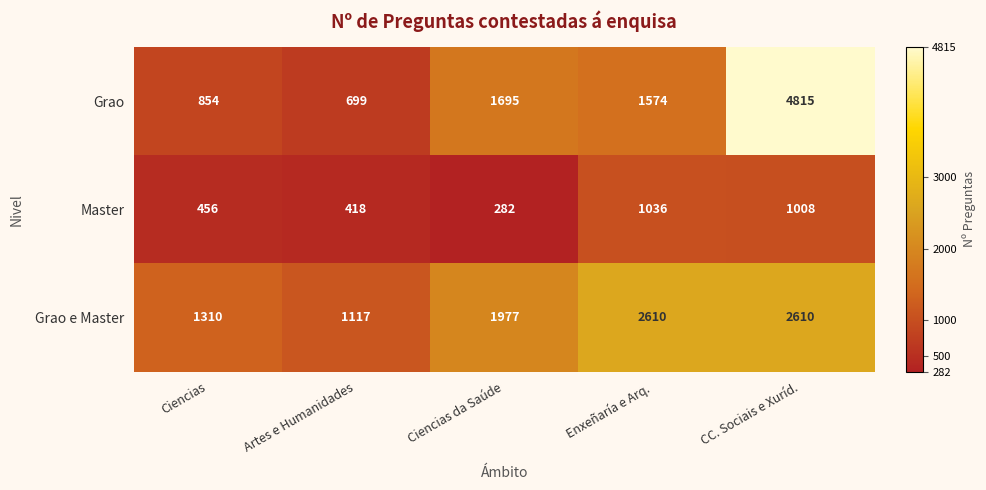

At which category is the sum across all series the highest?

CC. Sociais e Xuríd.